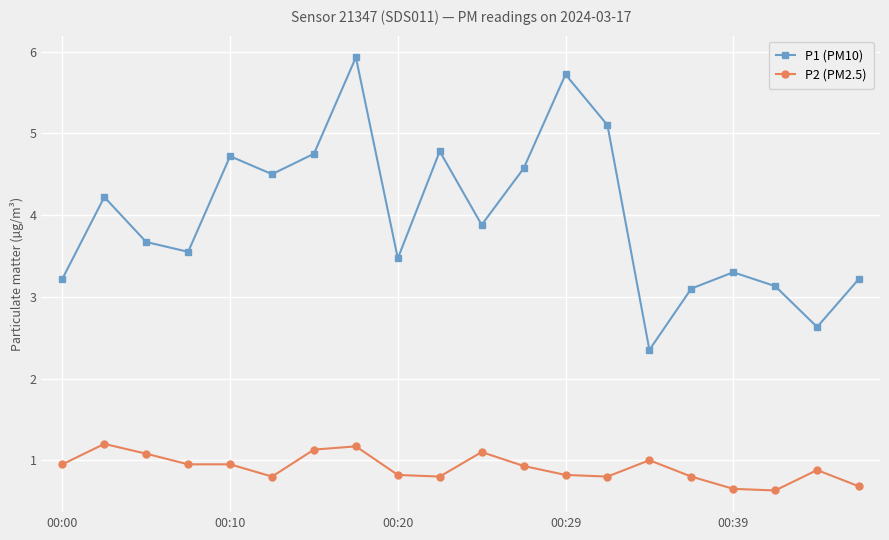

List the series in order of their overall mean, lowest first.

P2 (PM2.5), P1 (PM10)